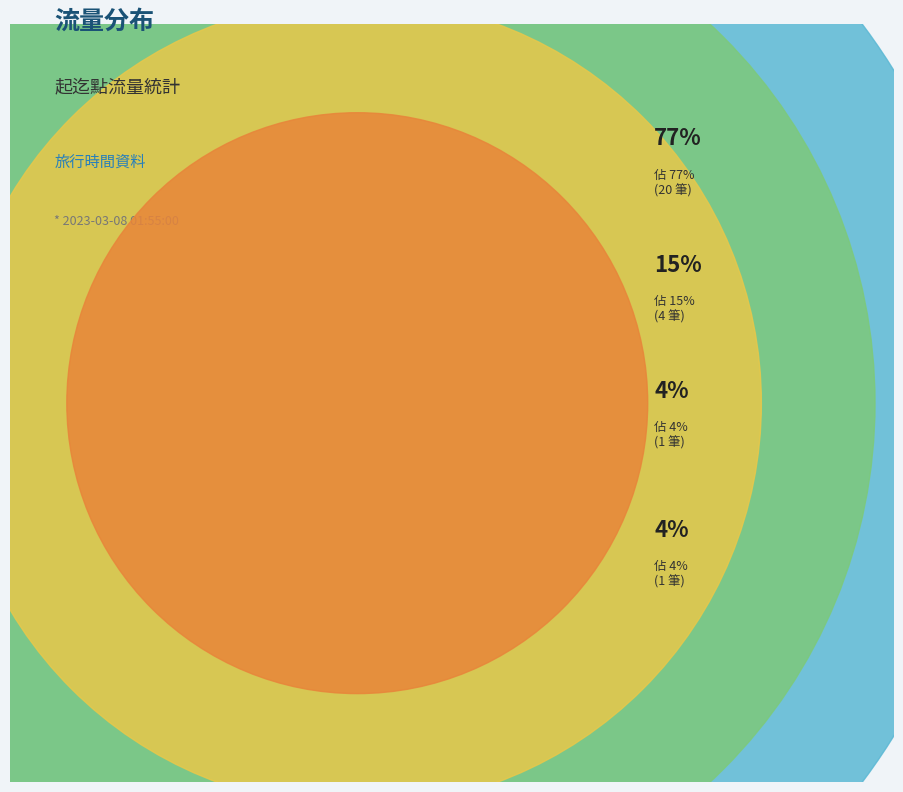

Is the sum of 20 and 17 greater than half?

No